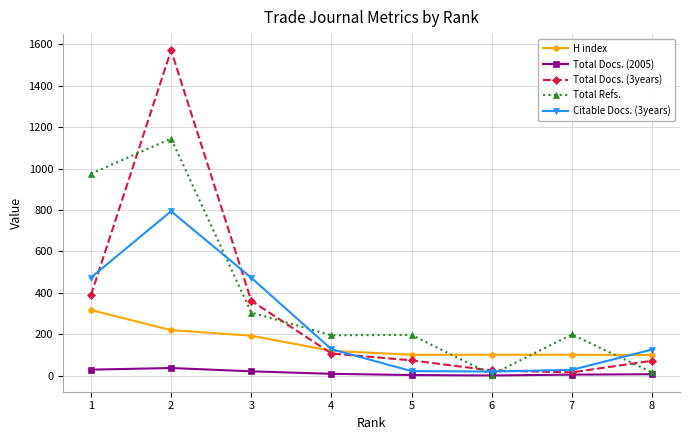

True or false: Total Docs. (2005) and H index intersect in this chart.

False